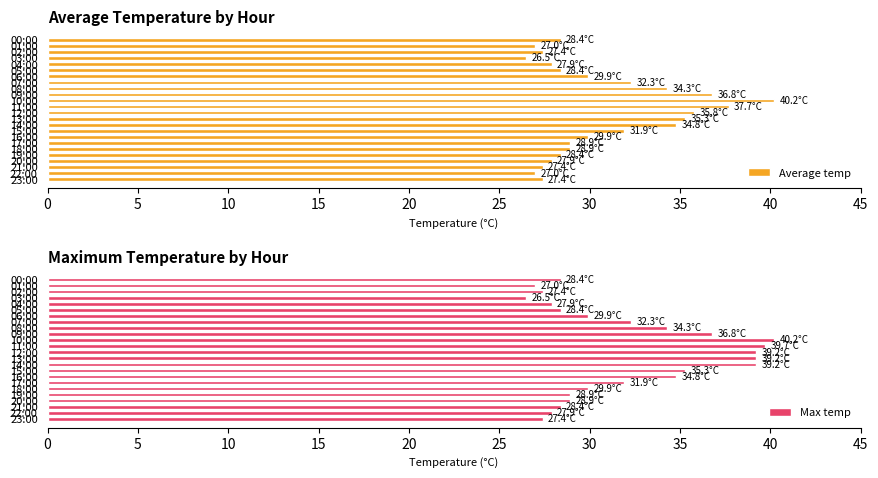

Reading left to right, transcribe all the data shown in this chart.

Average temp: 28.4	27.0	27.4	26.5	27.9	28.4	29.9	32.3	34.3	36.8	40.2	37.7	35.8	35.3	34.8	31.9	29.9	28.9	28.9	28.4	27.9	27.4	27.0	27.4
Max temp: 28.4	27.0	27.4	26.5	27.9	28.4	29.9	32.3	34.3	36.8	40.2	39.7	39.2	39.2	39.2	35.3	34.8	31.9	29.9	28.9	28.9	28.4	27.9	27.4